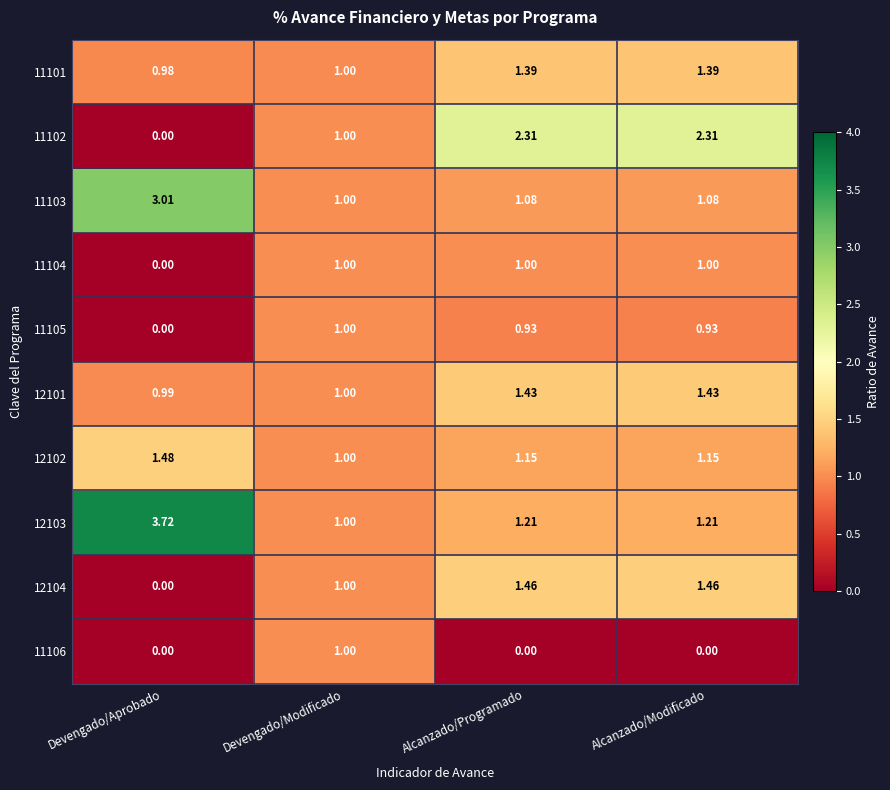

Is the value of 11102 at Devengado/Aprobado greater than the value of 11103 at Alcanzado/Programado?

No